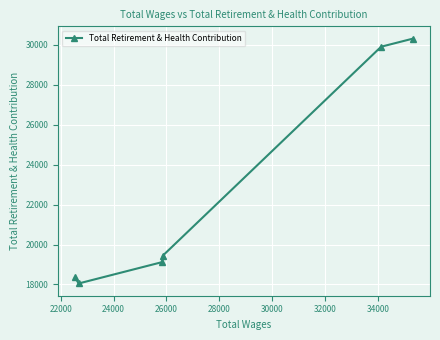

What is the sum of all values?

135187